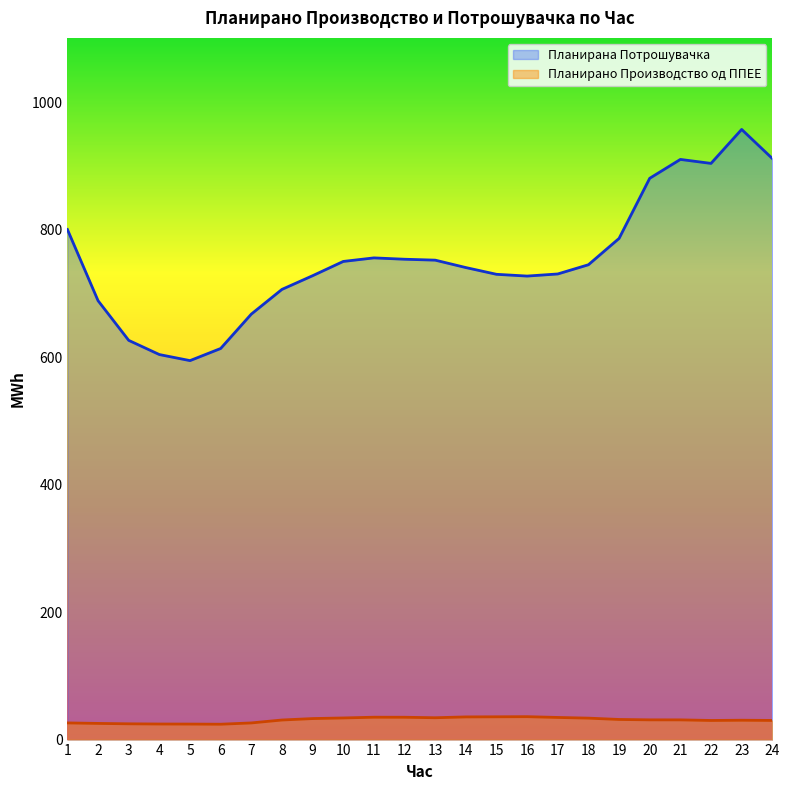

Which series has the largest range (max minus min)?

Планирана Потрошувачка